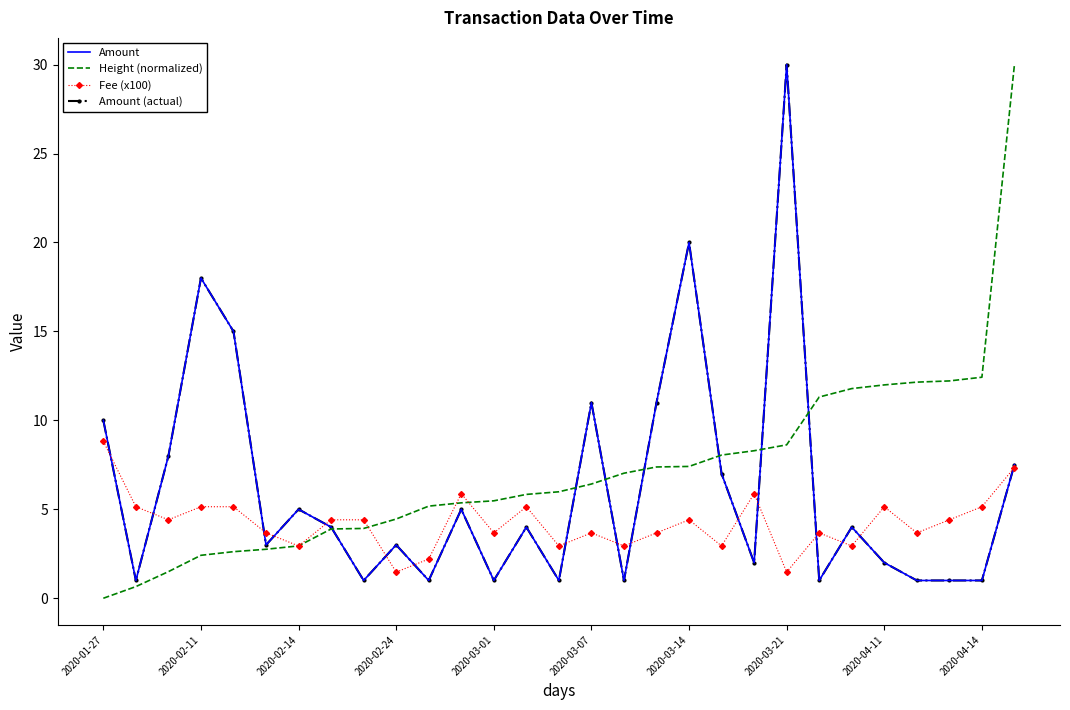

After their last crossing, which series has the higher values: Height (normalized) or Fee (x100)?

Height (normalized)